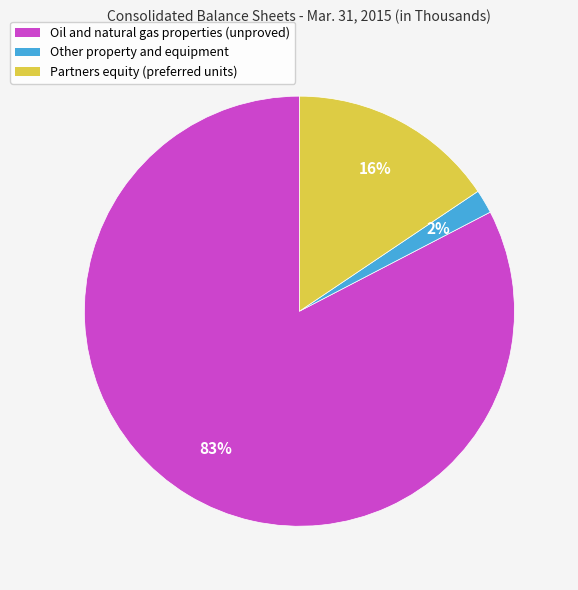

To the nearest percent, what portion does Other property and equipment represent?

2%